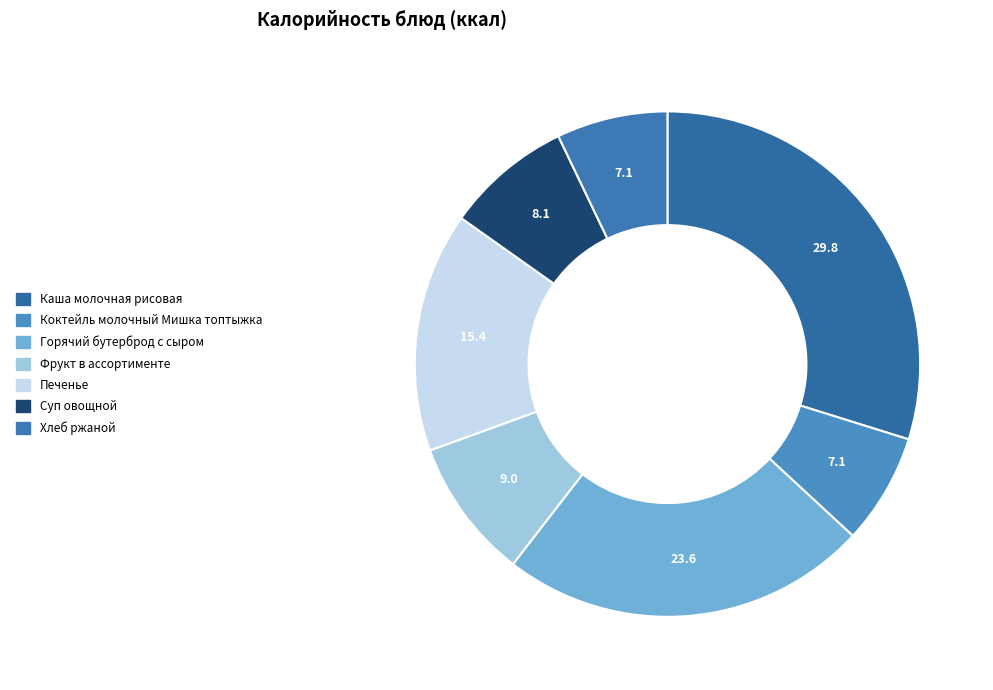

Does Горячий бутерброд с сыром account for over 50% of the chart?

No